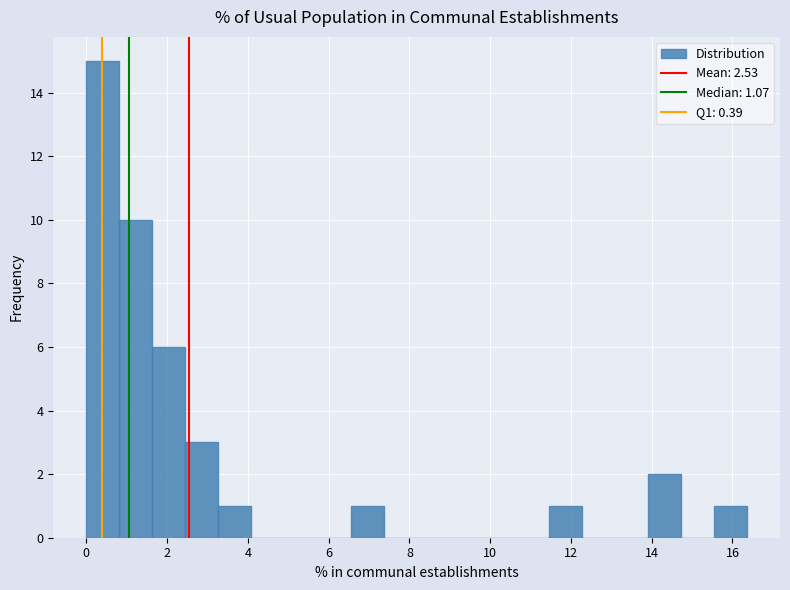

What is the height of the bar covering 11.4 to 12.2 on the x-axis? Neither the bar edges nor the heights are printed on the chart, so give them approximately, as read against the axes.

1